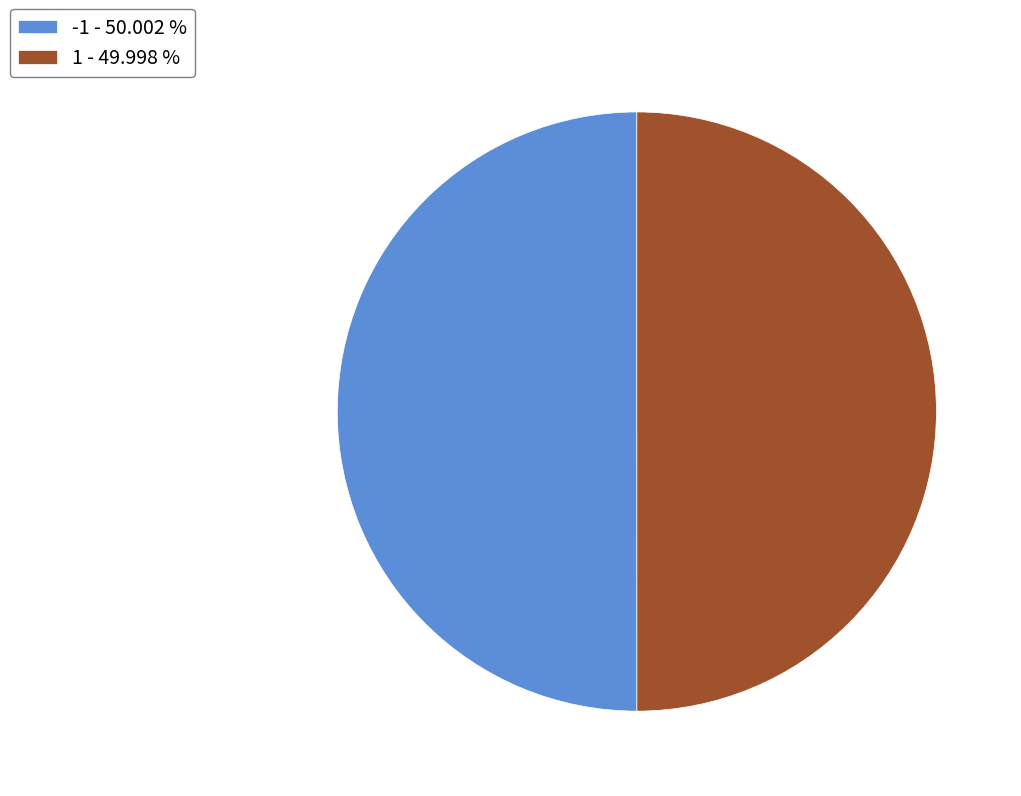

Do 1 - 49.998 % and -1 - 50.002 % together represent more than half of the pie?

Yes